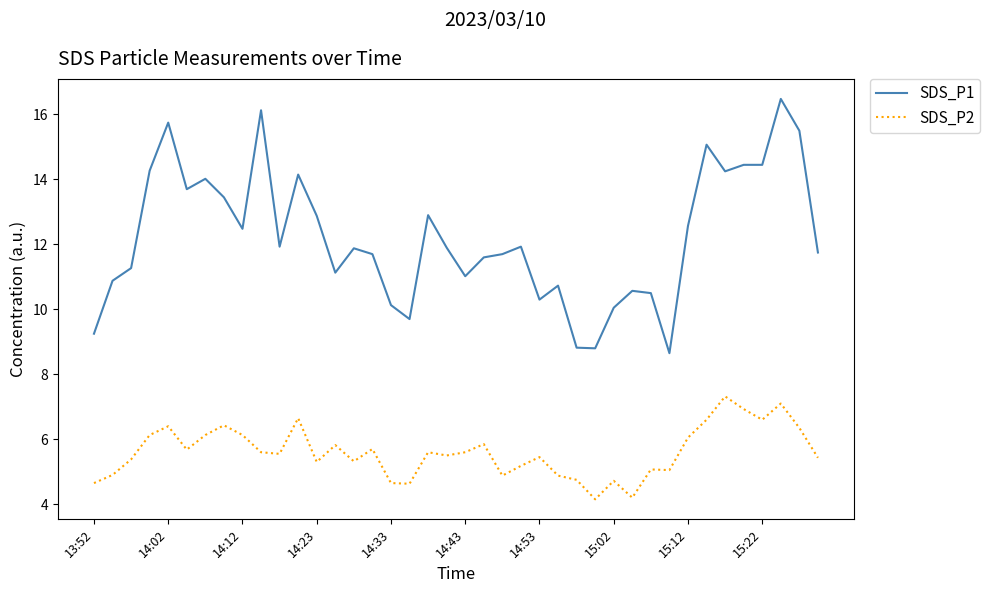

List the series in order of their peak value, highest first.

SDS_P1, SDS_P2